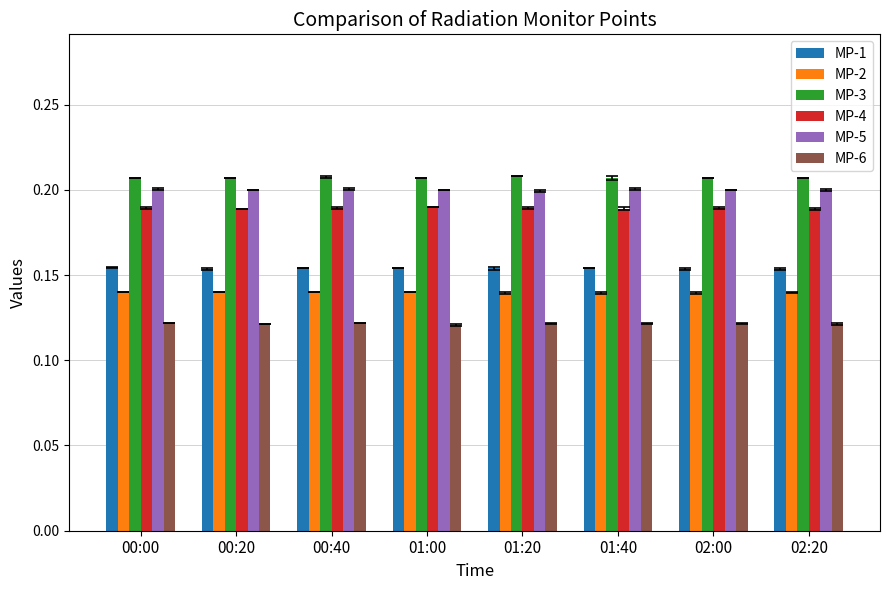

True or false: MP-5 has a value of 0.2 at 01:00.

True